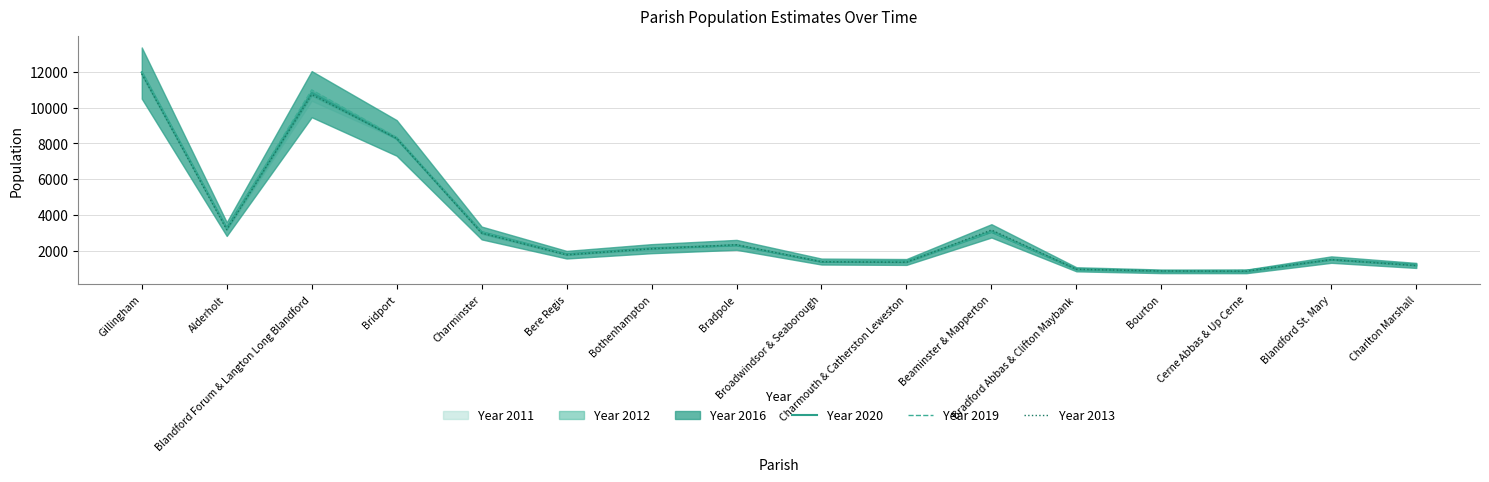

How many categories are shown in the chart?

16